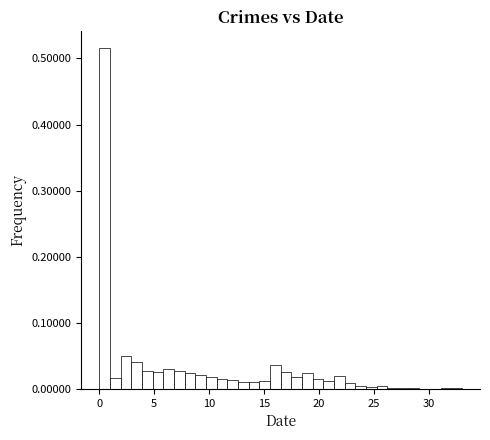

Around what value on the x-axis is the tallest bar? Give the approximate position of its centre, as read against the axis.

0.5